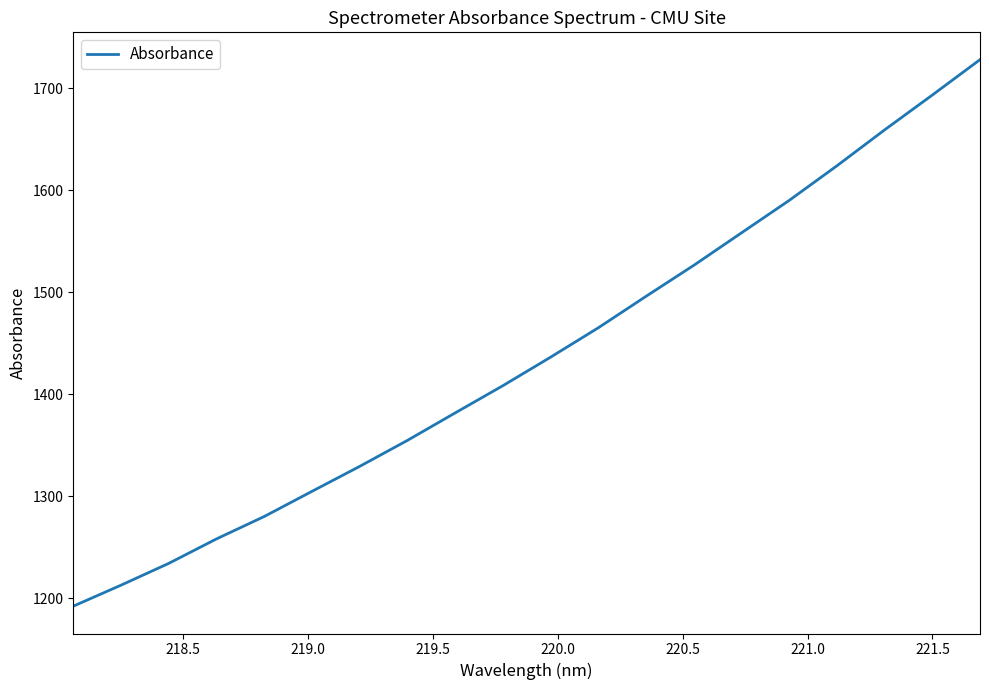

Does the chart have visible grid lines?

No